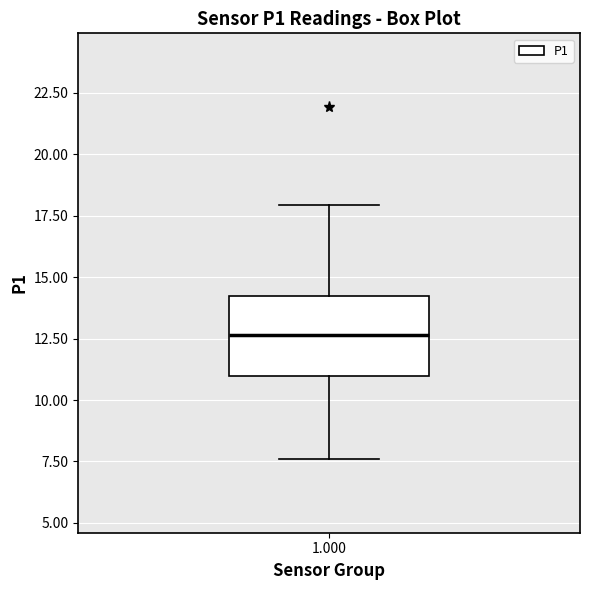

Where is the lower edge of the box at x = 1.000 on the y-axis? The values are not printed on the chart, so give them approximately, as read against the axis.

11.0